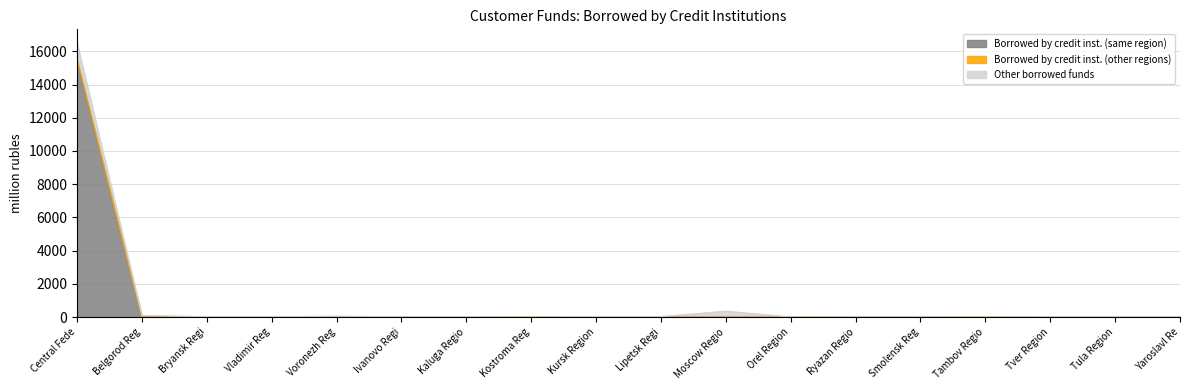

At which category is the sum across all series the highest?

Central Fede